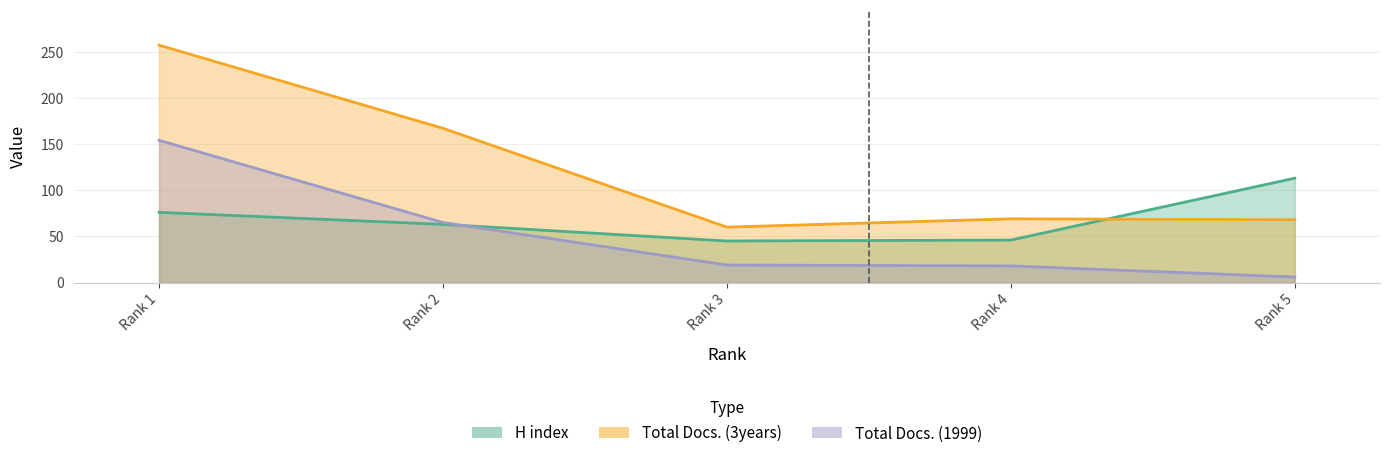

What is the difference between the Total Docs. (3years) values at Rank 3 and Rank 5?

8